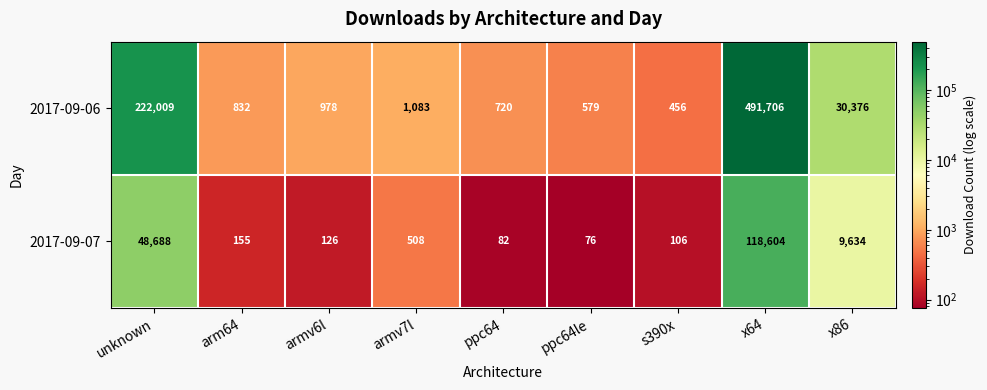

The value of 2017-09-06 at arm64 is 1205. True or false?

False